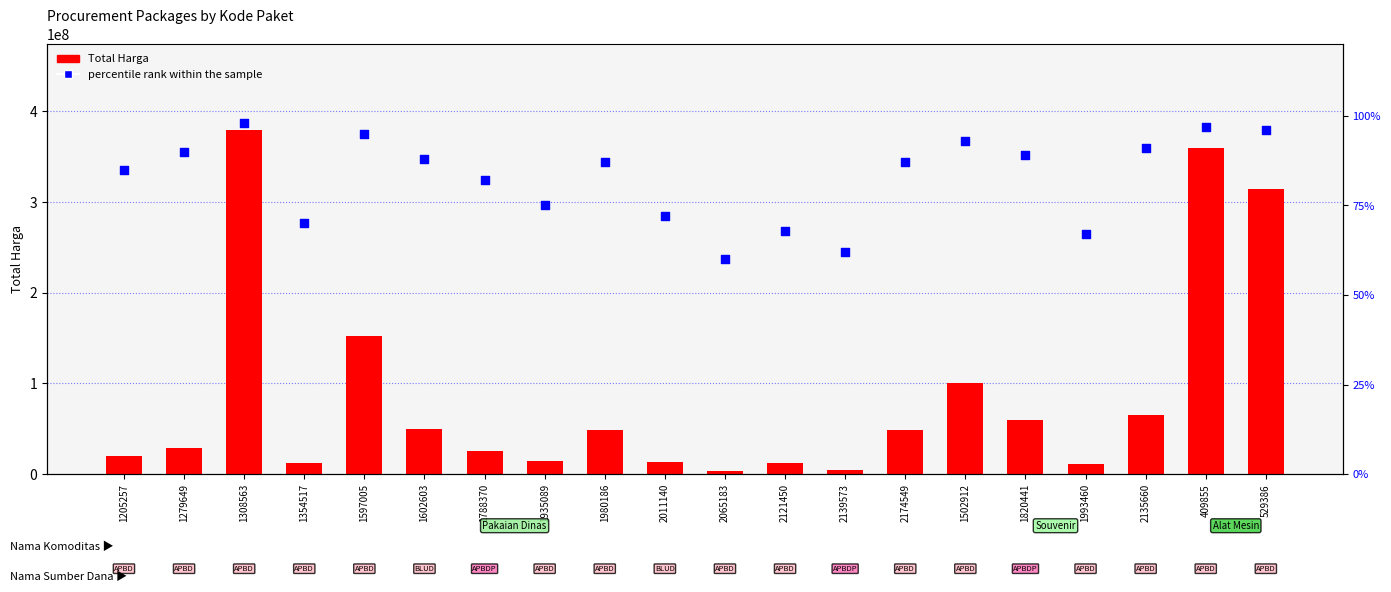

At which category is the sum across all series the highest?

1308563